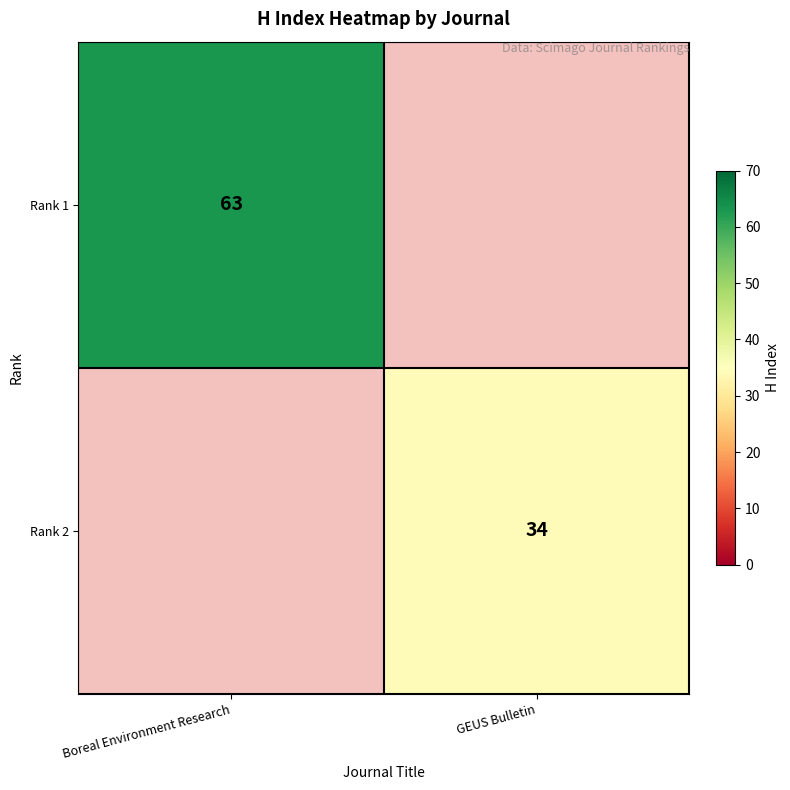

Which has a higher value, GEUS Bulletin or Boreal Environment Research?

Boreal Environment Research